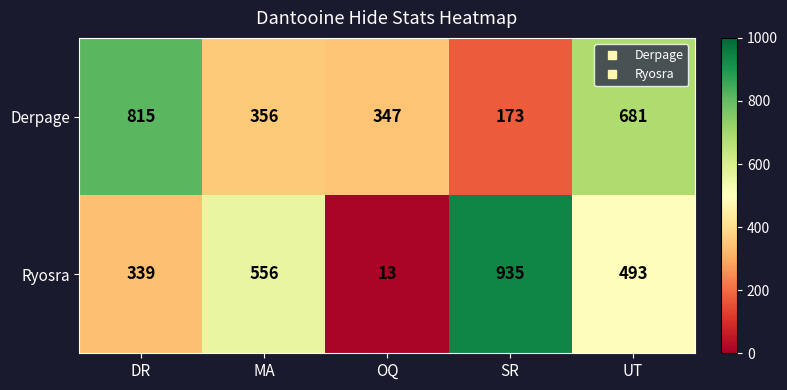

How many categories are shown in the chart?

5